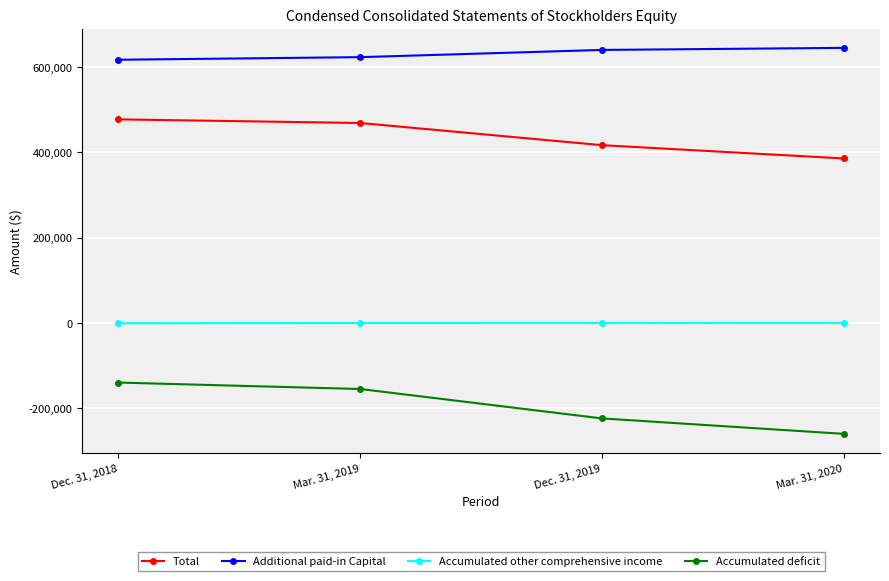

What are all the series names shown in the legend?

Total, Additional paid-in Capital, Accumulated other comprehensive income, Accumulated deficit